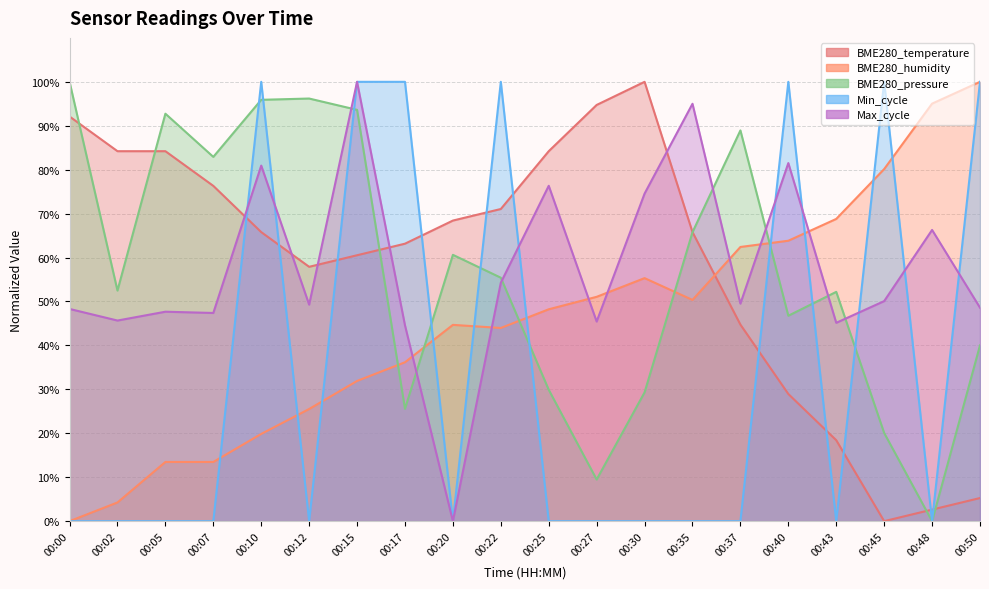

List the series in order of their peak value, highest first.

BME280_humidity, BME280_pressure, Min_cycle, Max_cycle, BME280_temperature